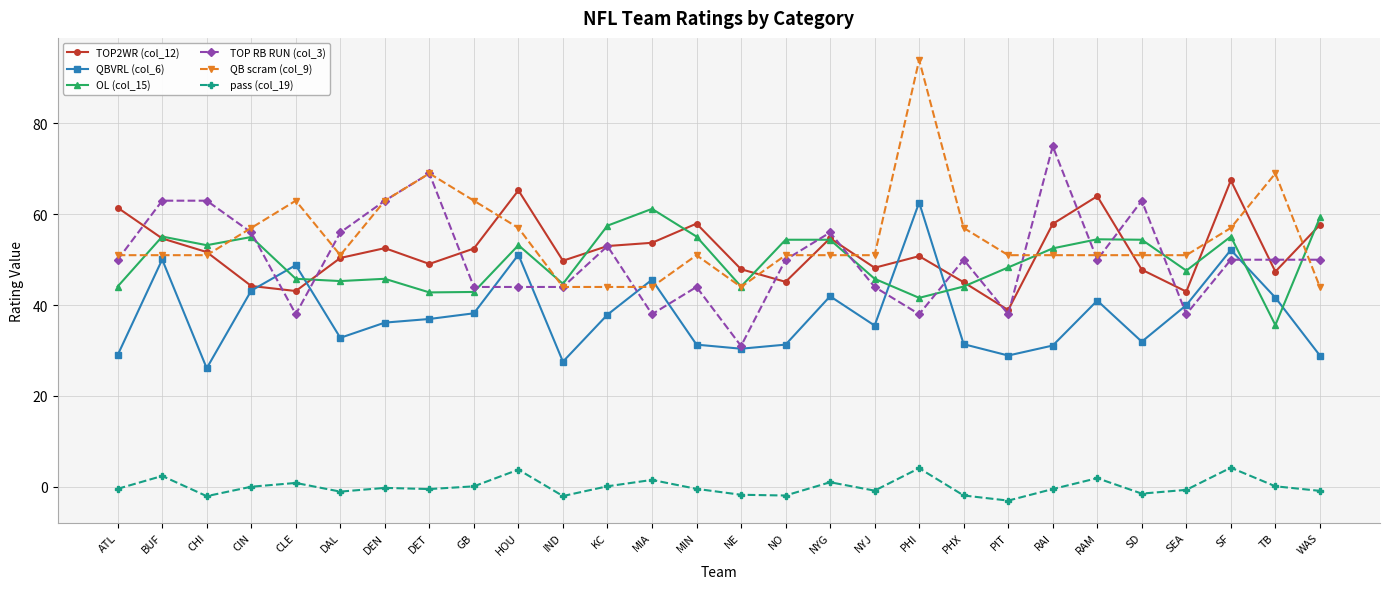

Which series has the largest total across all categories?

QB scram (col_9)